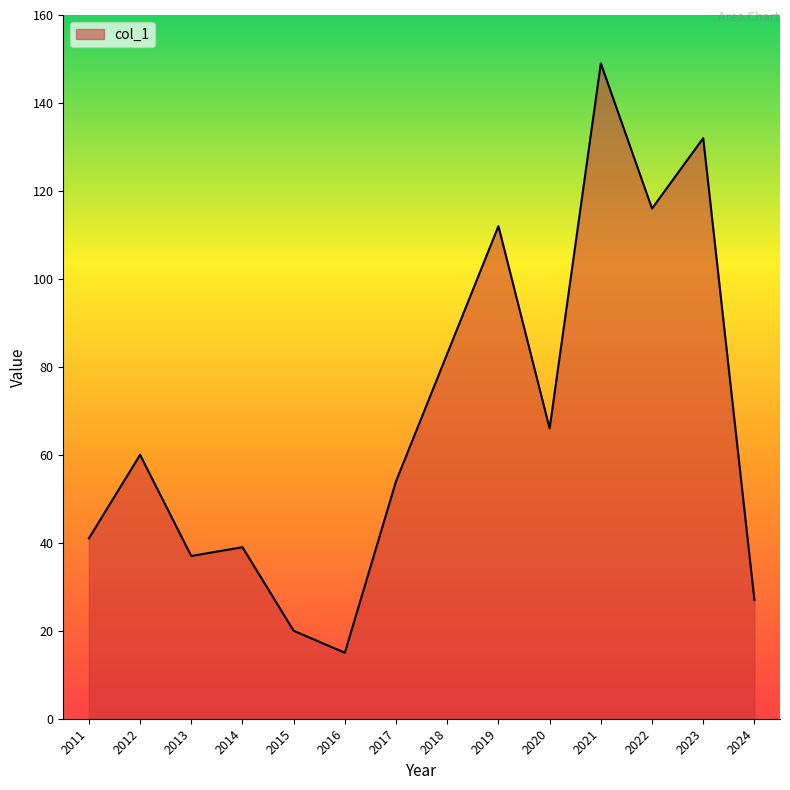

What is the smallest value displayed?

15